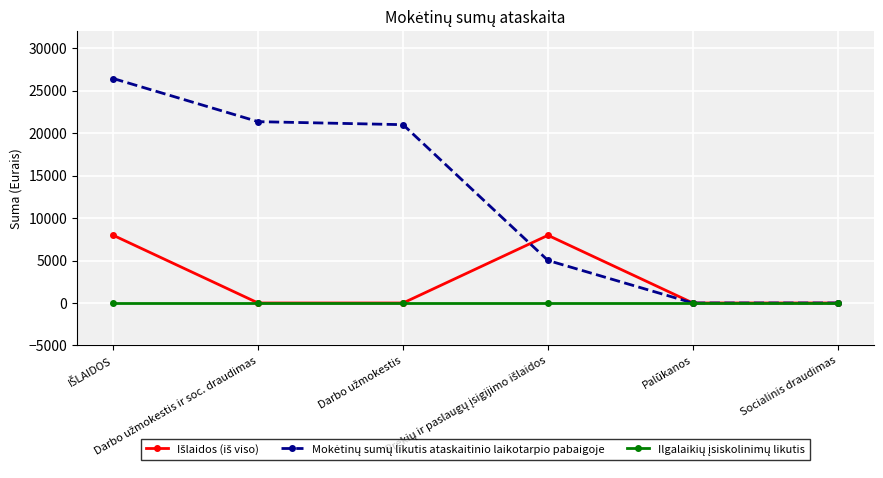

What is the sum of the Išlaidos (iš viso) values at Prekių ir paslaugų įsigijimo išlaidos and Darbo užmokestis?

7966.5